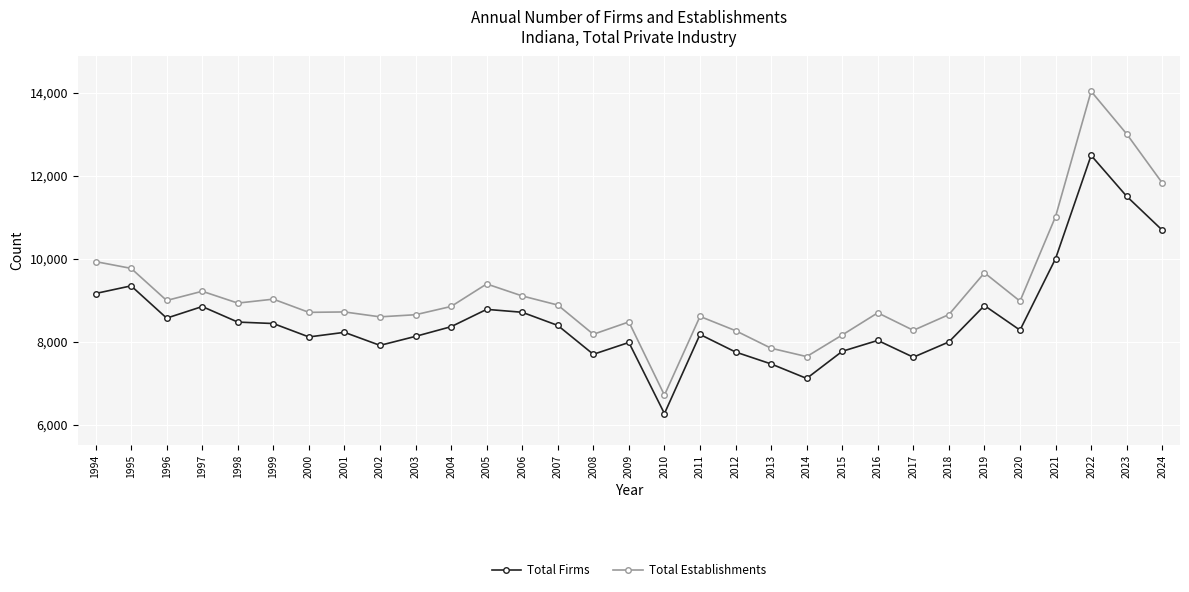

True or false: Total Firms has a value of 8034 at 2016.

True